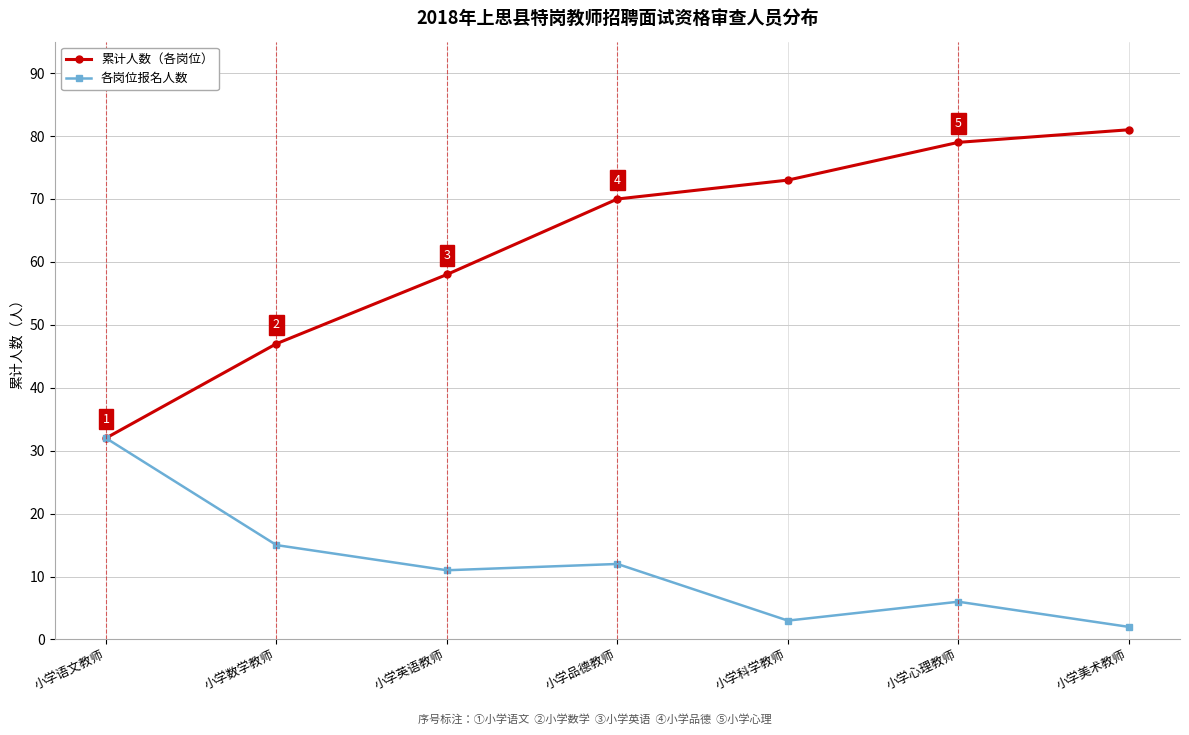

At which category does 各岗位报名人数 reach its first local peak?

小学品德教师